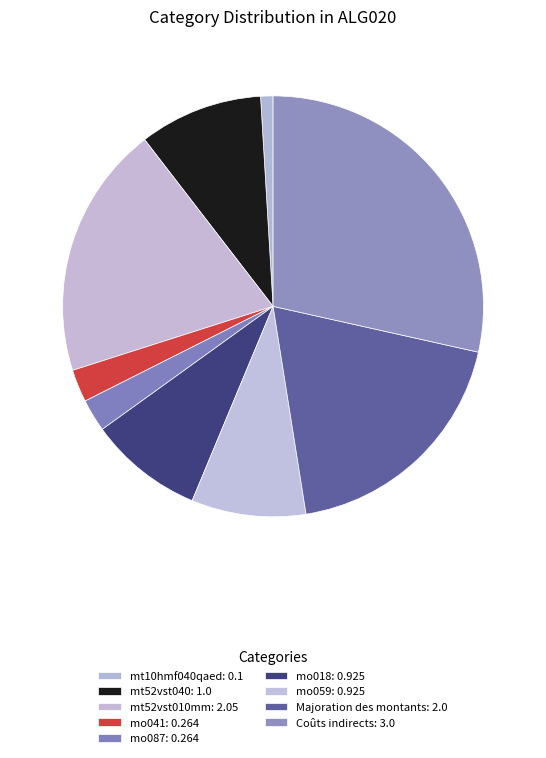

Do Majoration des montants and mo041 together represent more than half of the pie?

No